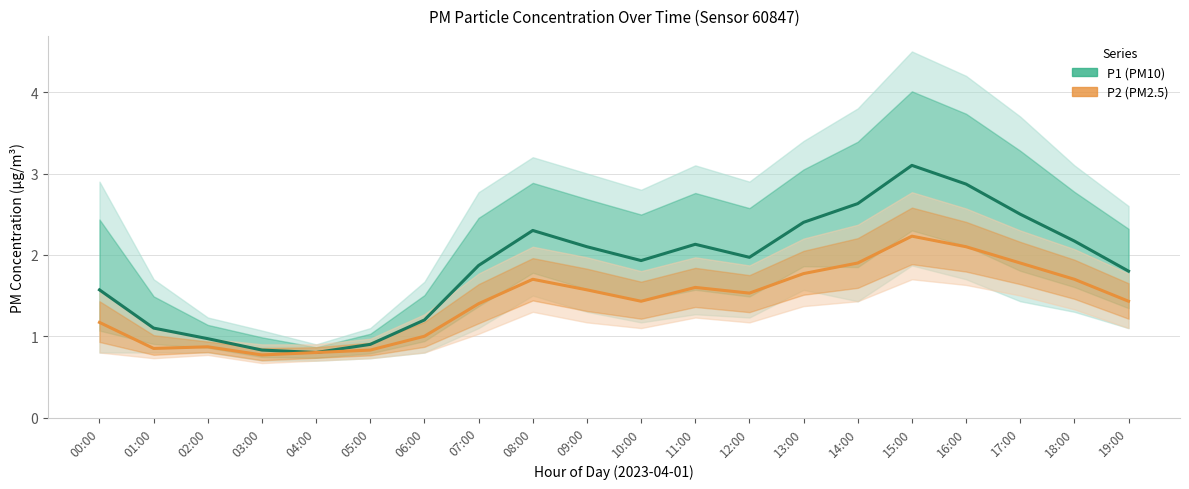

Is it true that P2 (PM2.5) equals 0.3 at 00:00?

False